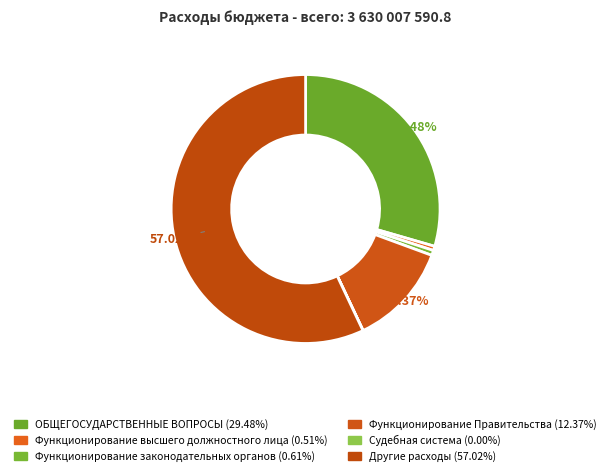

Does any single category account for the majority?

Yes